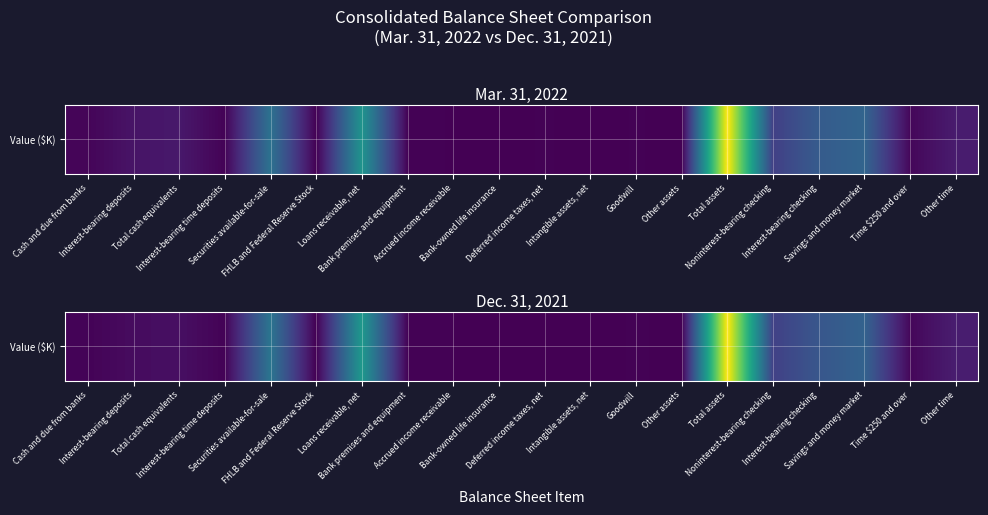

Count the number of values greater than 40793.

9